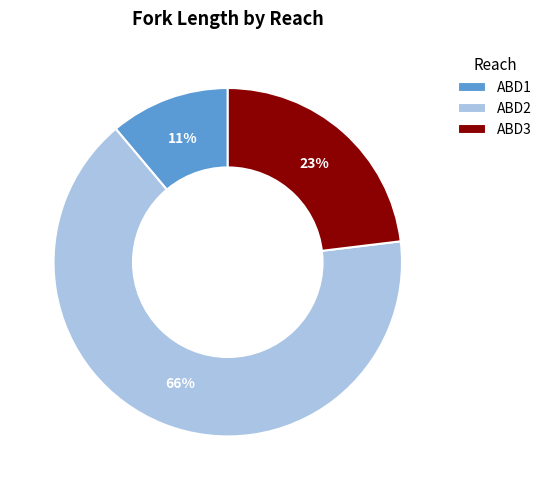

Do ABD3 and ABD2 together represent more than half of the pie?

Yes